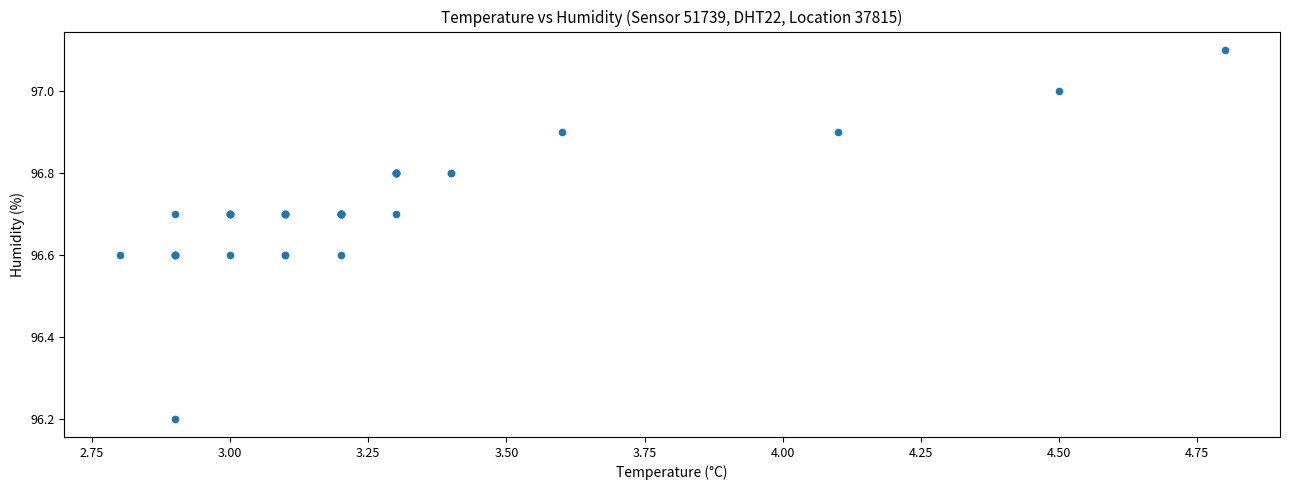

What Y value in the scatter plot is closest to 96?

96.2